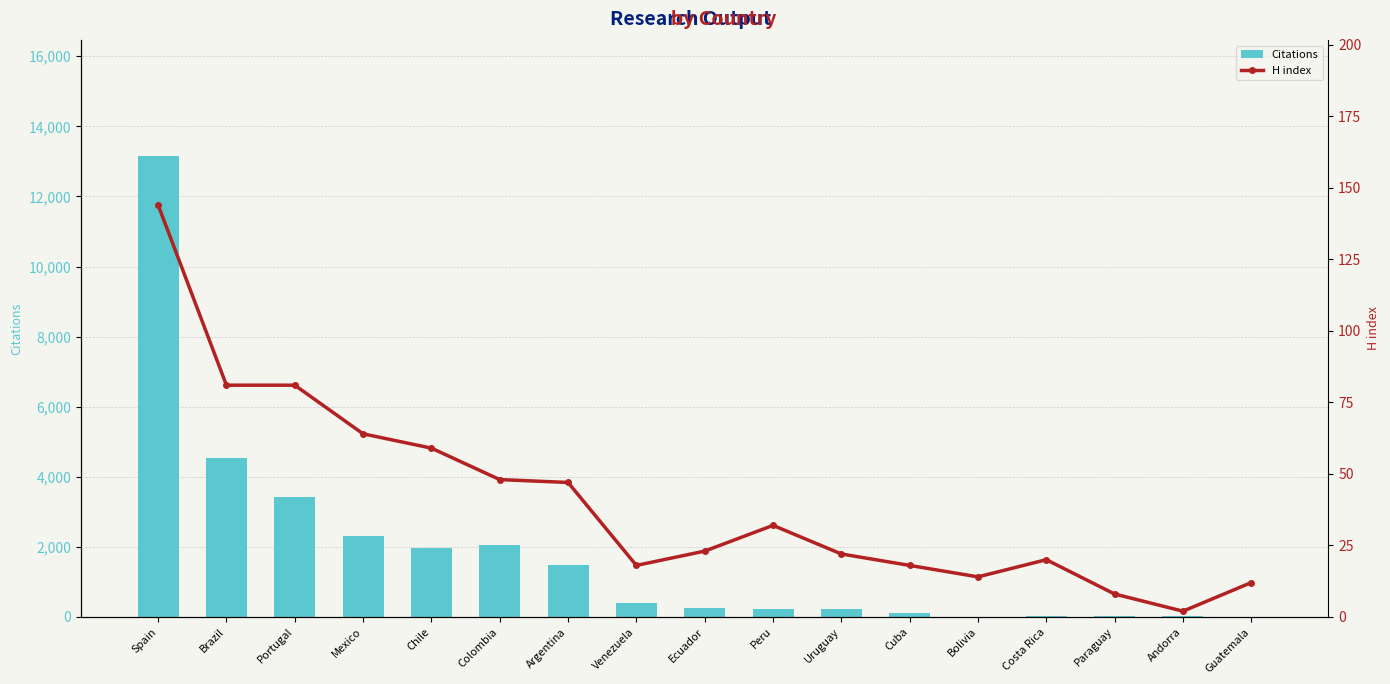

At which category is the sum across all series the highest?

Spain